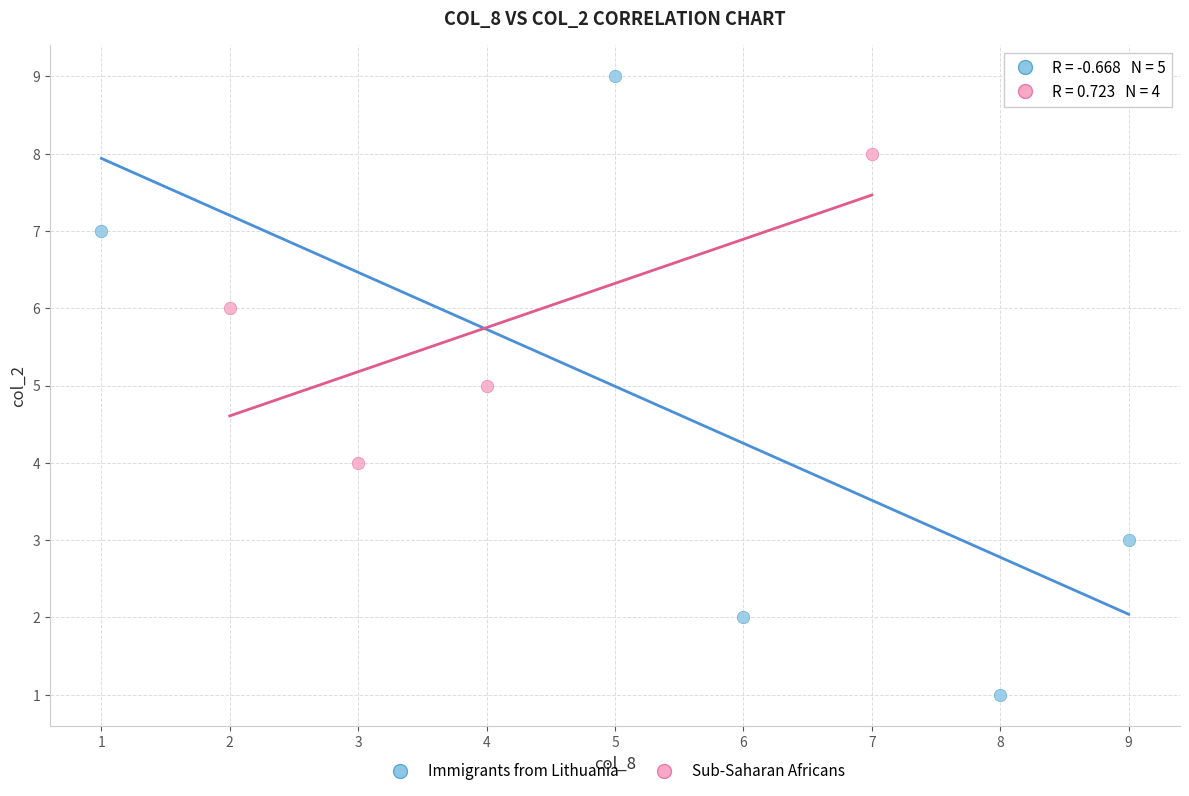

Which series contains the highest Y value?

Immigrants from Lithuania